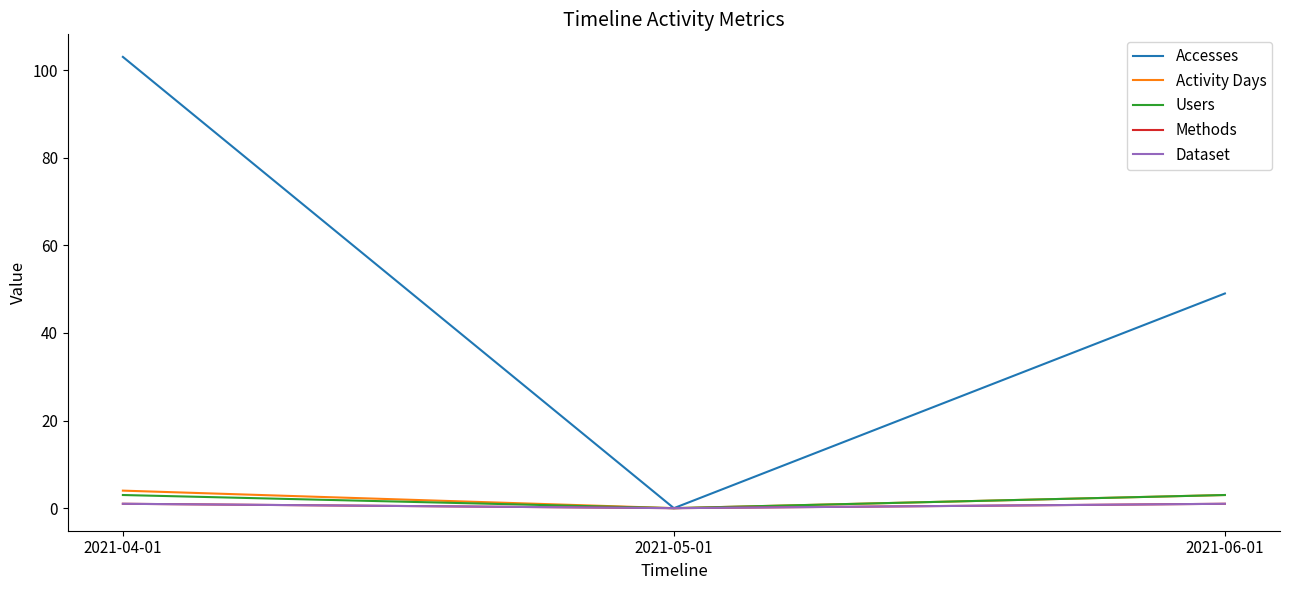

Is this an area chart (filled region under the line)?

No